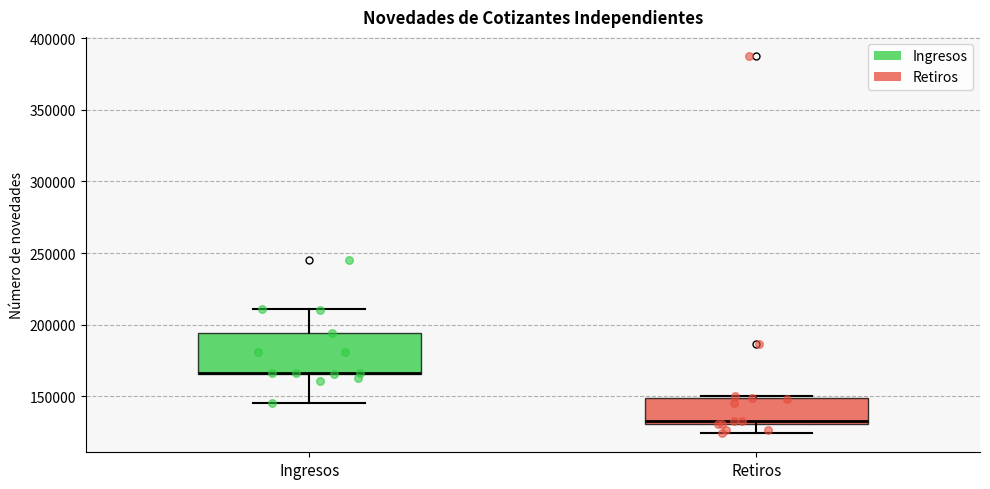

Where is the lower edge of the box for Retiros on the y-axis? The values are not printed on the chart, so give them approximately, as read against the axis.

130000